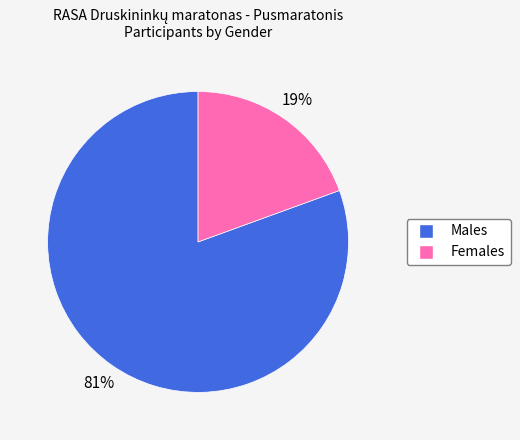

Does any single category account for the majority?

Yes